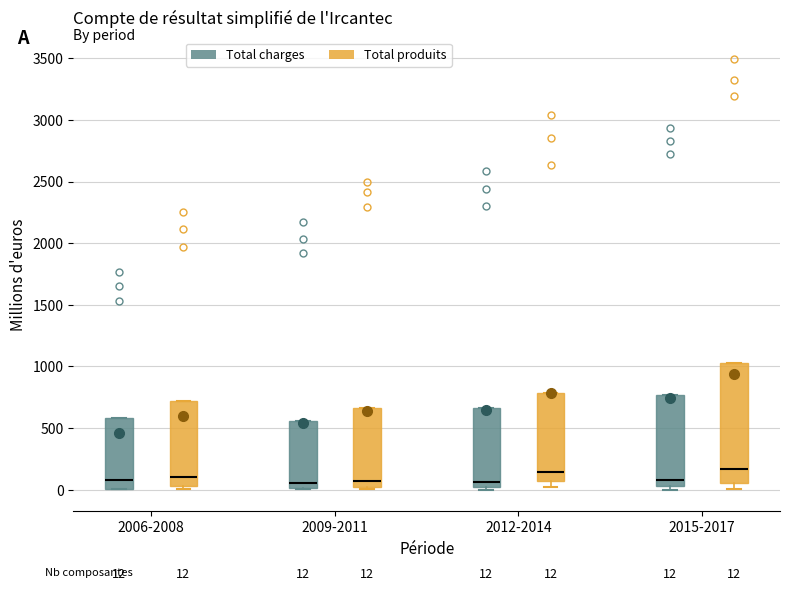

Which box is the tallest, from its lower edge to its upper edge?

2015-2017 (Total produits)